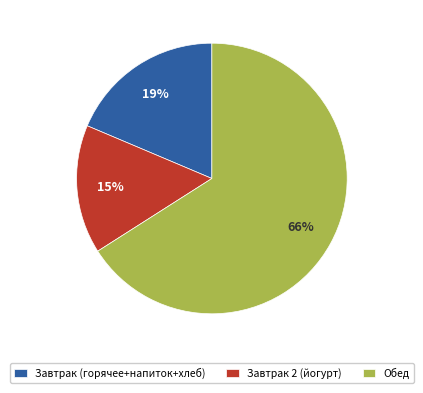

What is the largest slice in the pie chart?

Обед